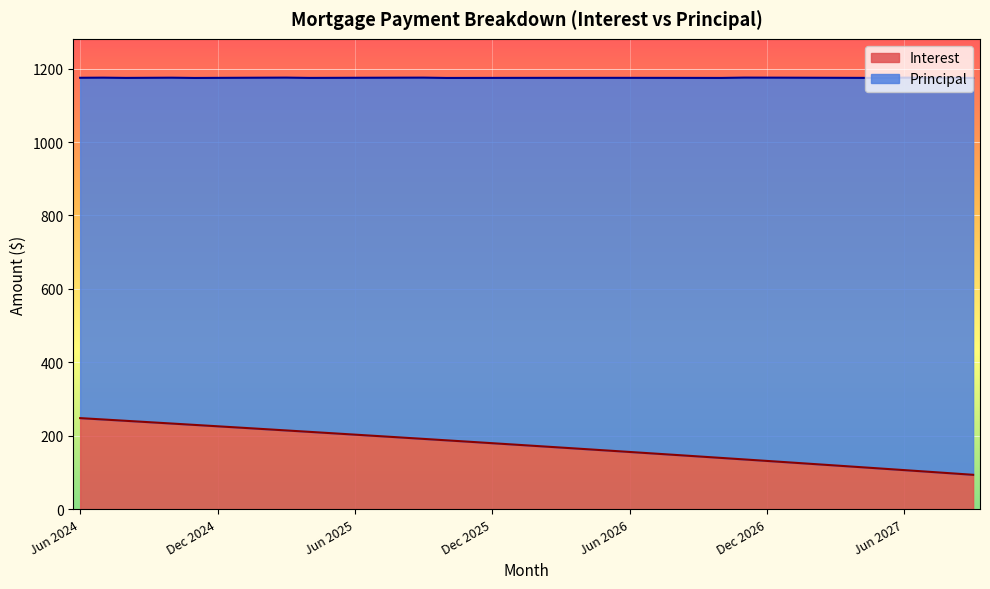

Rank the categories by value from highest to lowest.

Jun 2024, Jul 2024, Aug 2024, Sep 2024, Oct 2024, Nov 2024, Dec 2024, Jan 2025, Feb 2025, Mar 2025, Apr 2025, May 2025, Jun 2025, Jul 2025, Aug 2025, Sep 2025, Oct 2025, Nov 2025, Dec 2025, Jan 2026, Feb 2026, Mar 2026, Apr 2026, May 2026, Jun 2026, Jul 2026, Aug 2026, Sep 2026, Oct 2026, Nov 2026, Dec 2026, Jan 2027, Feb 2027, Mar 2027, Apr 2027, May 2027, Jun 2027, Jul 2027, Aug 2027, Sep 2027